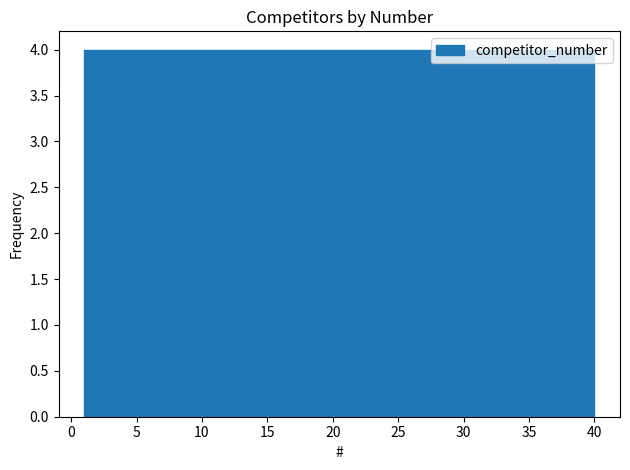

What is the height of the bar covering 8.8 to 12.7 on the x-axis? Neither the bar edges nor the heights are printed on the chart, so give them approximately, as read against the axes.

4